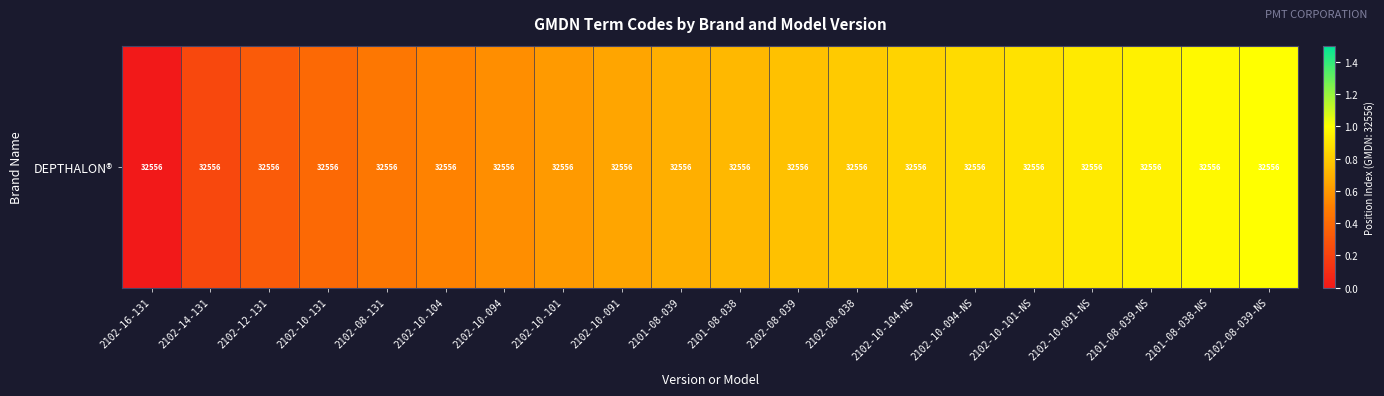

Rank the categories by value from lowest to highest.

2102-16-131, 2102-14-131, 2102-12-131, 2102-10-131, 2102-08-131, 2102-10-104, 2102-10-094, 2102-10-101, 2102-10-091, 2101-08-039, 2101-08-038, 2102-08-039, 2102-08-038, 2102-10-104-NS, 2102-10-094-NS, 2102-10-101-NS, 2102-10-091-NS, 2101-08-039-NS, 2101-08-038-NS, 2102-08-039-NS